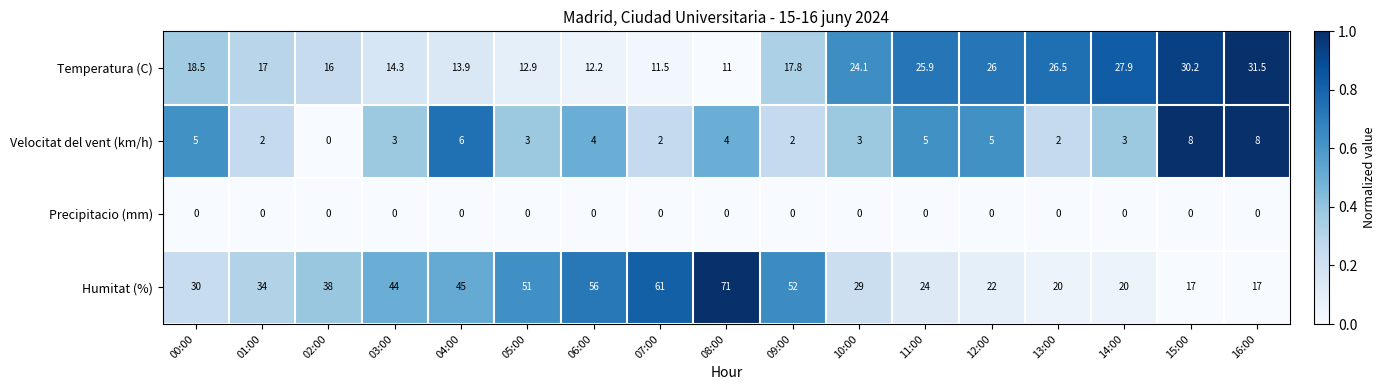

List the series in order of their peak value, lowest first.

Precipitacio (mm), Velocitat del vent (km/h), Temperatura (C), Humitat (%)